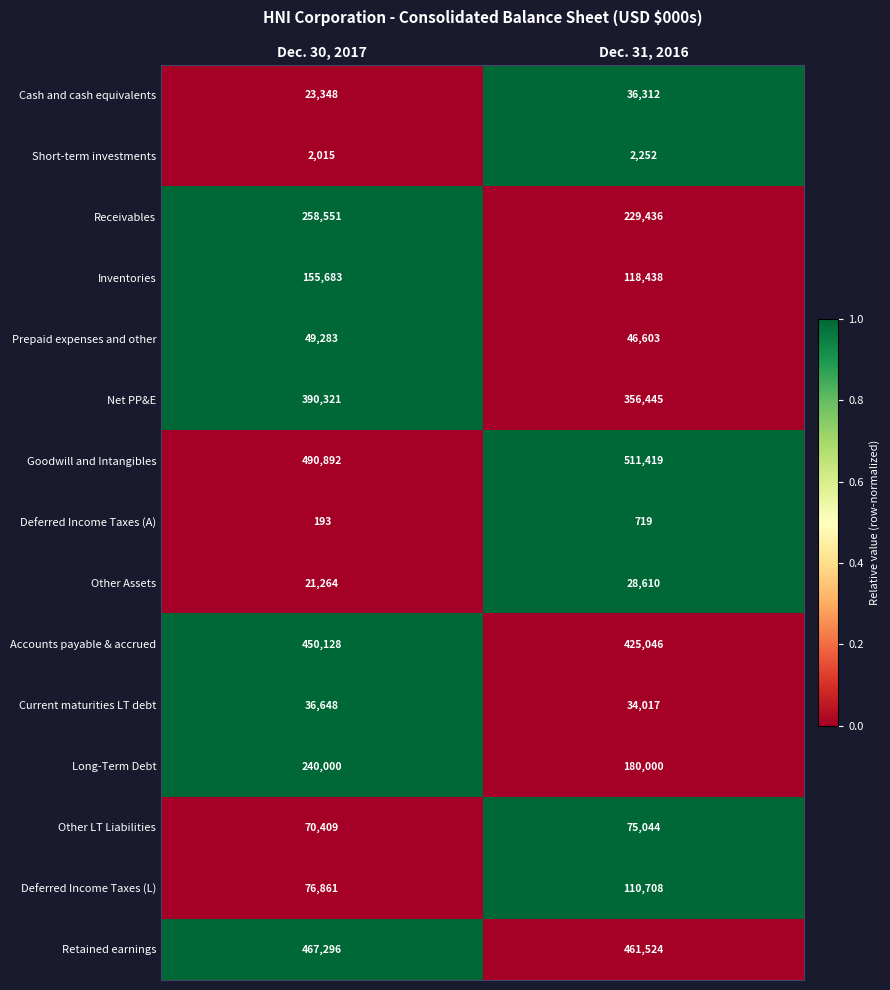

Which series has the largest range (max minus min)?

Long-Term Debt